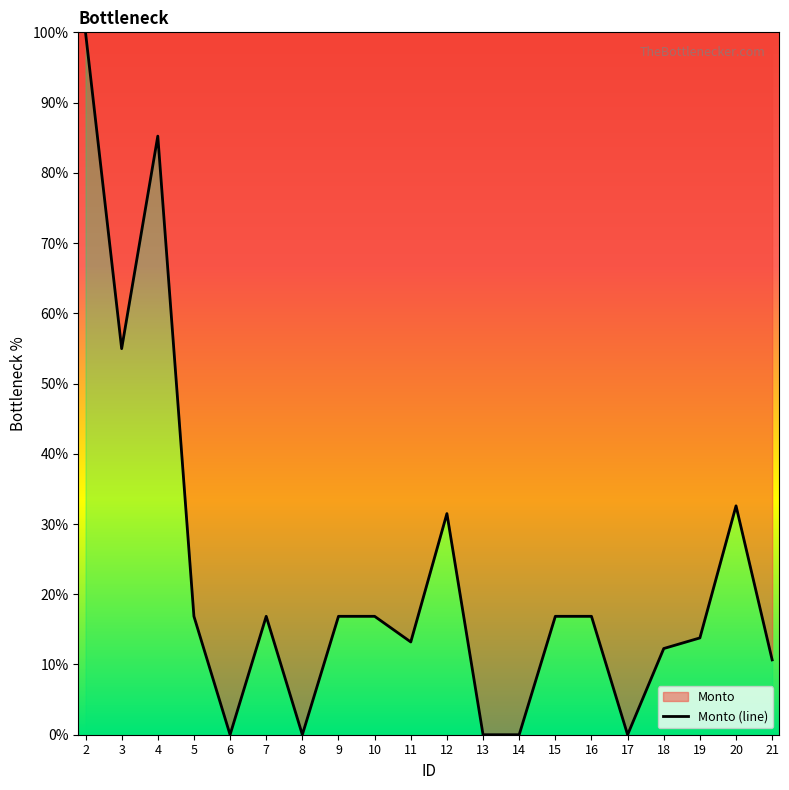

Rank the categories by value from lowest to highest.

6, 8, 13, 14, 17, 21, 18, 11, 19, 5, 7, 9, 10, 15, 16, 12, 20, 3, 4, 2